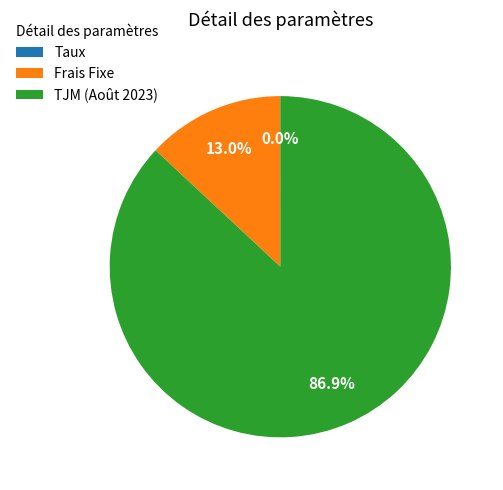

Which has a higher value, TJM (Août 2023) or Frais Fixe?

TJM (Août 2023)